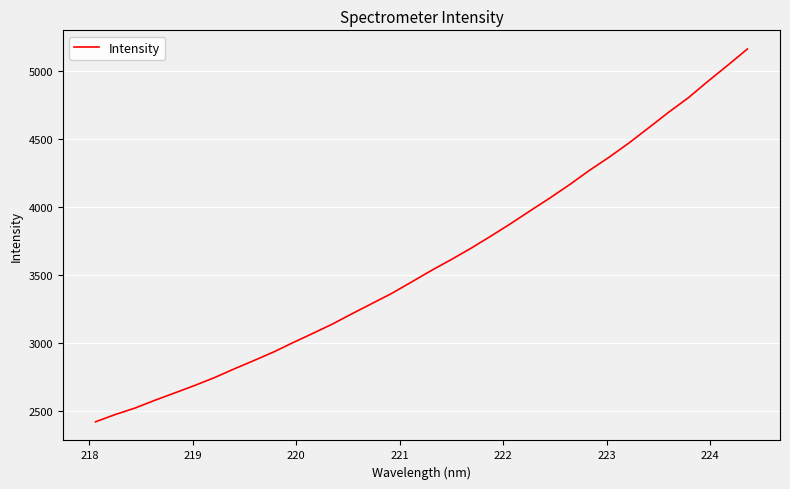

What is the difference between the maximum and minimum values?

2744.1